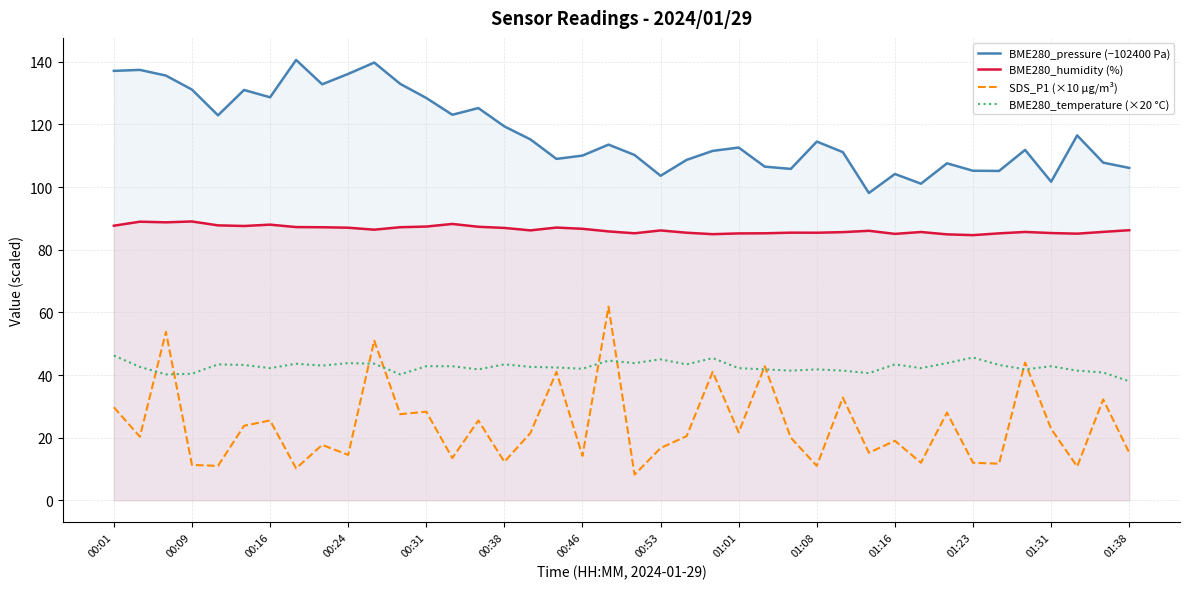

How many lines are shown in the chart?

4